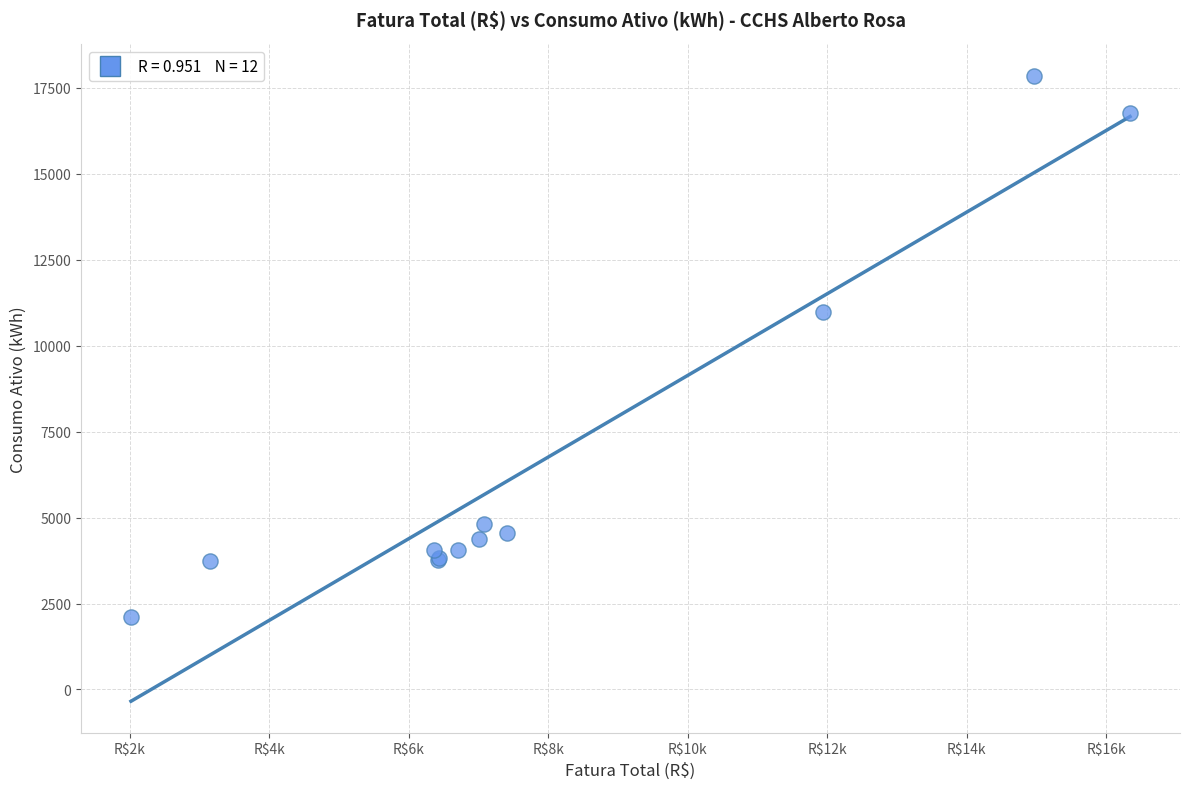

What Y value in the scatter plot is closest to 9985?

10990